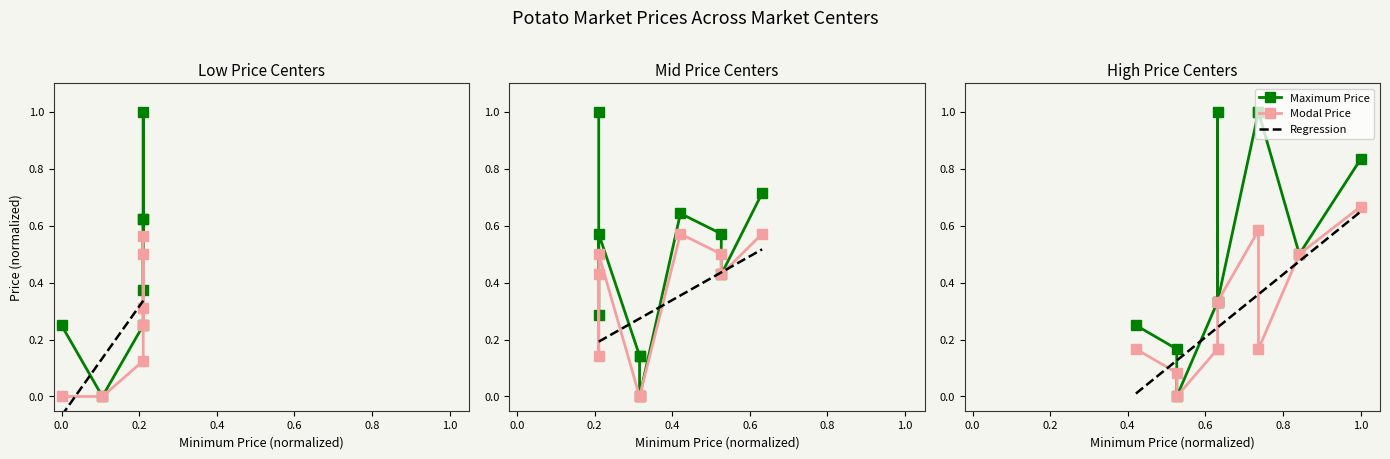

Is it true that Regression equals 0.1 at 0.4?

False